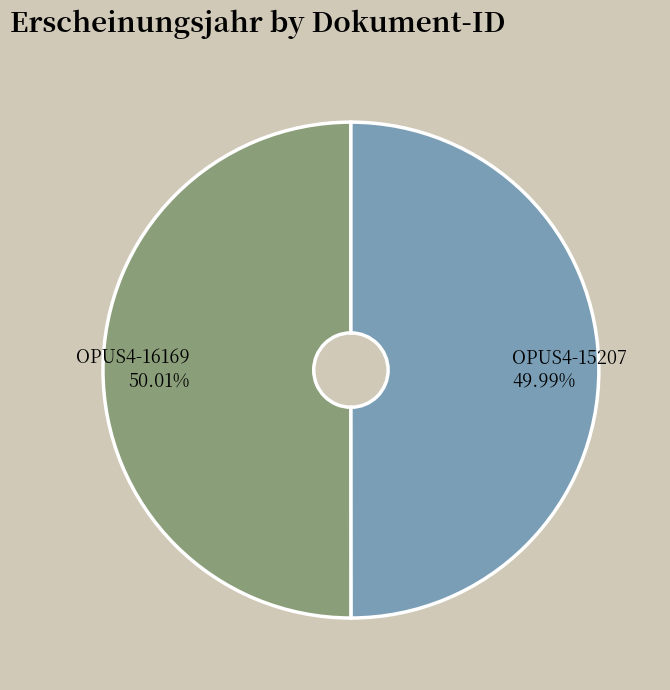

What percentage is NOT represented by OPUS4-16169?

50.0%